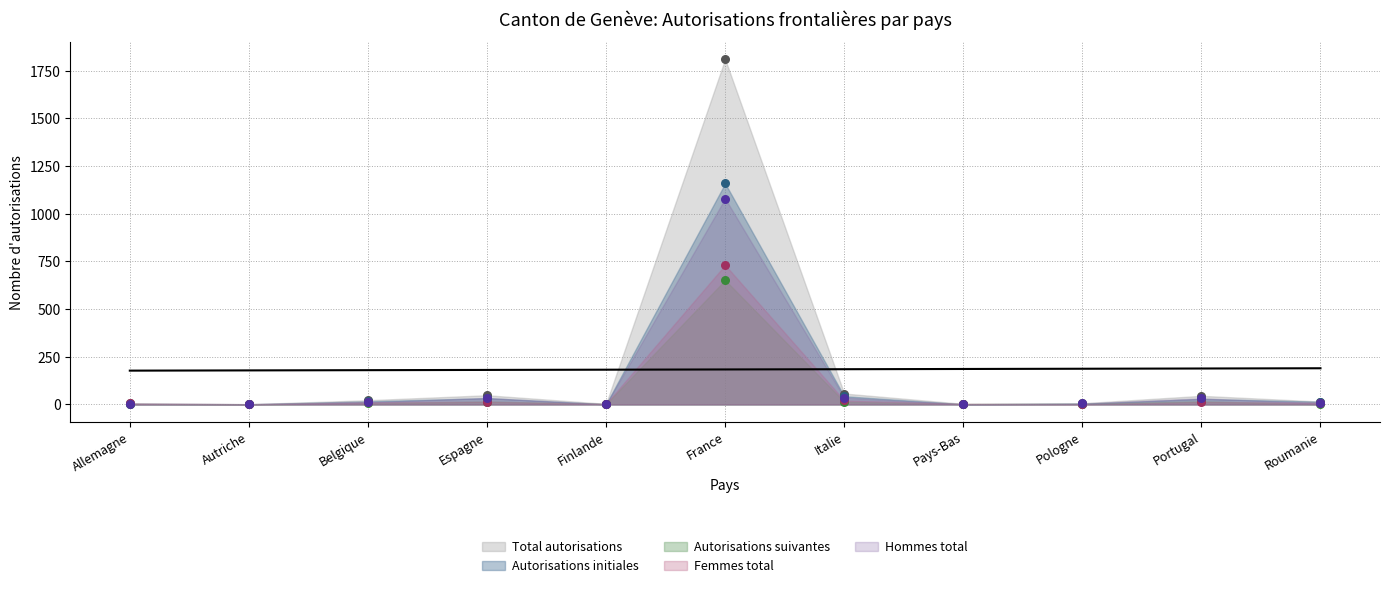

Which series has the widest spread of Y values?

Total autorisations